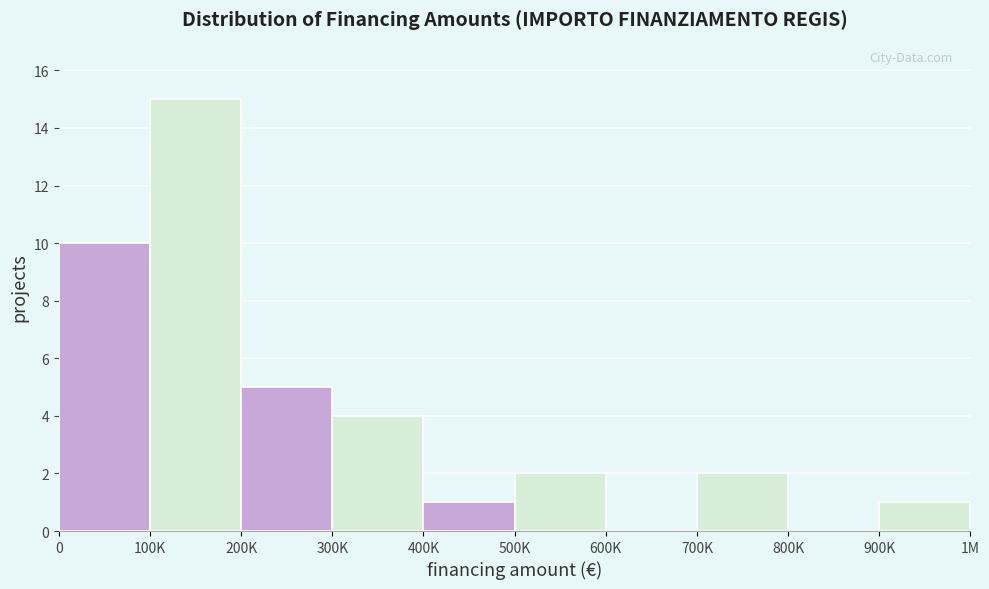

Reading right to left, list all the values displayed in this chart.

900K=1	800K=0	700K=2	600K=0	500K=2	400K=1	300K=4	200K=5	100K=15	0=10